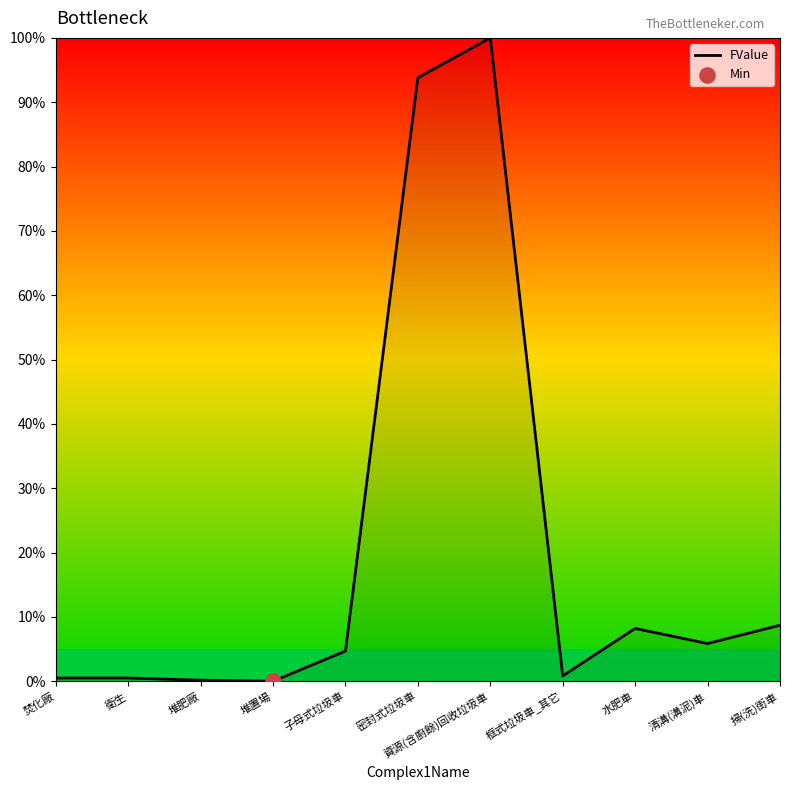

Which has a higher value, 堆肥廠 or 子母式垃圾車?

子母式垃圾車